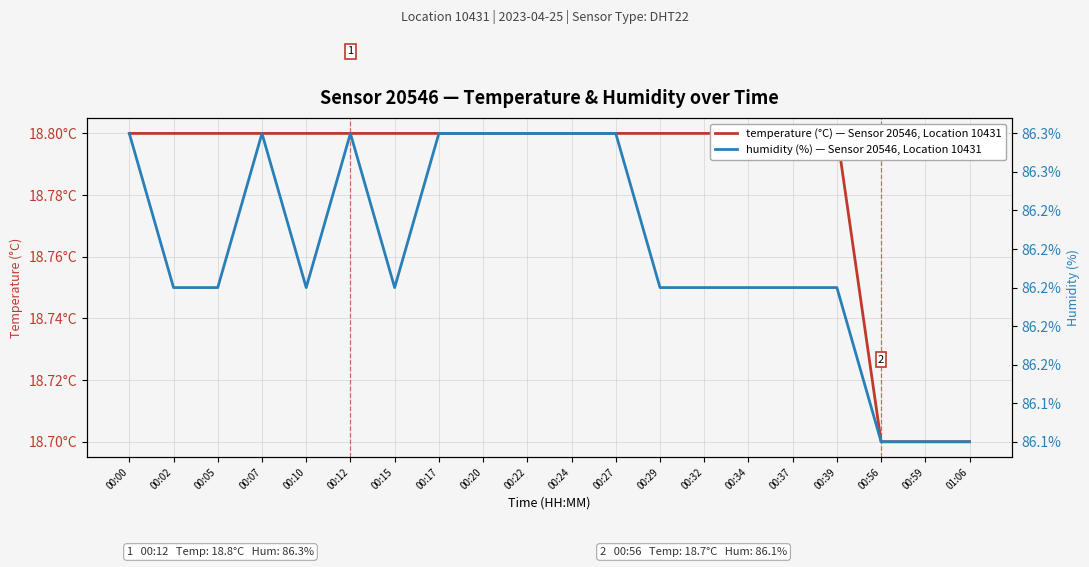

How many interior local peaks does the humidity (%) — Sensor 20546, Location 10431 series have?

2